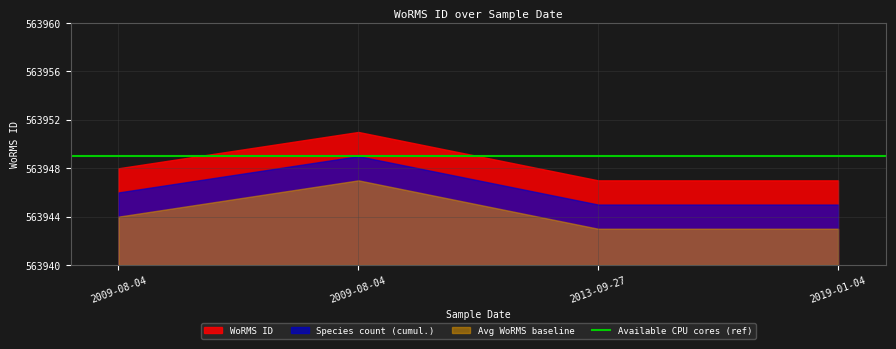

How many values are below 563948?

2